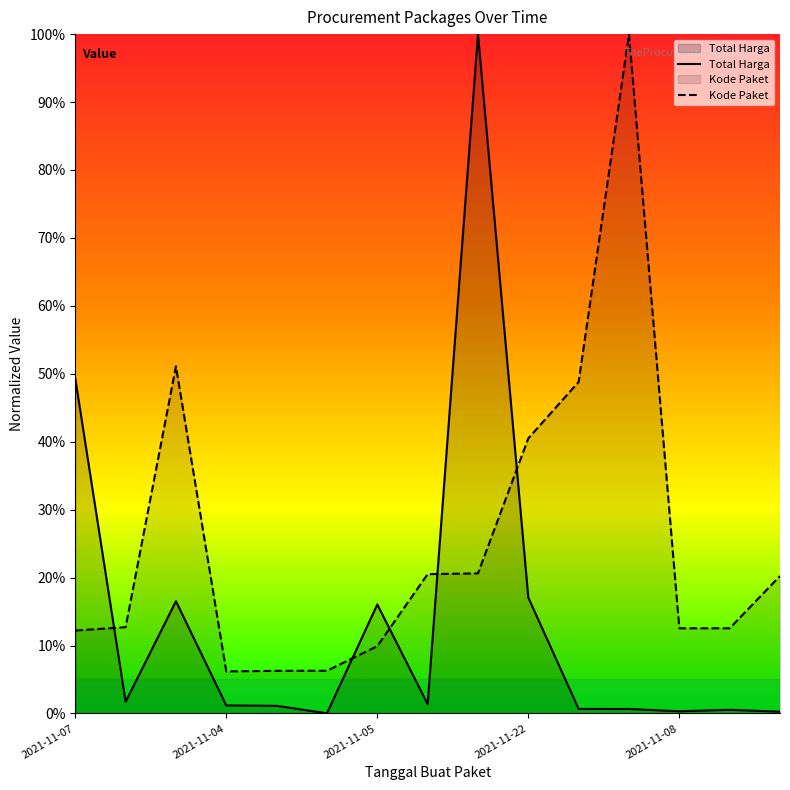

What are all the series names shown in the legend?

Total Harga, Kode Paket